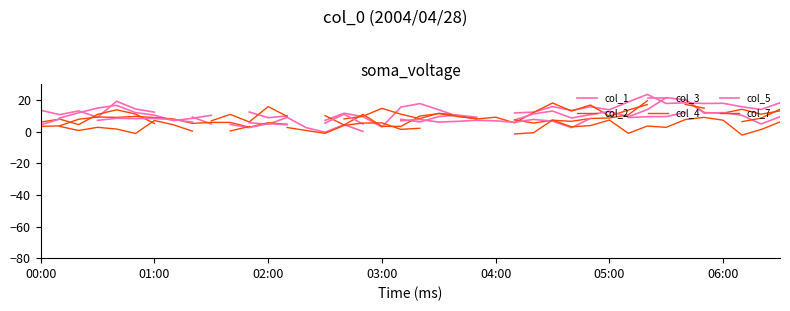

The value of col_2 at 34 is 20.4. True or false?

True